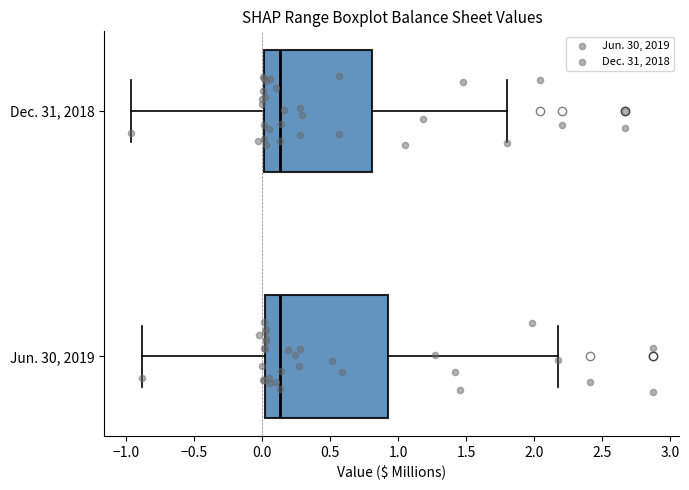

Comparing the boxes themselves (not the whiskers), which one is the widest?

Jun. 30, 2019